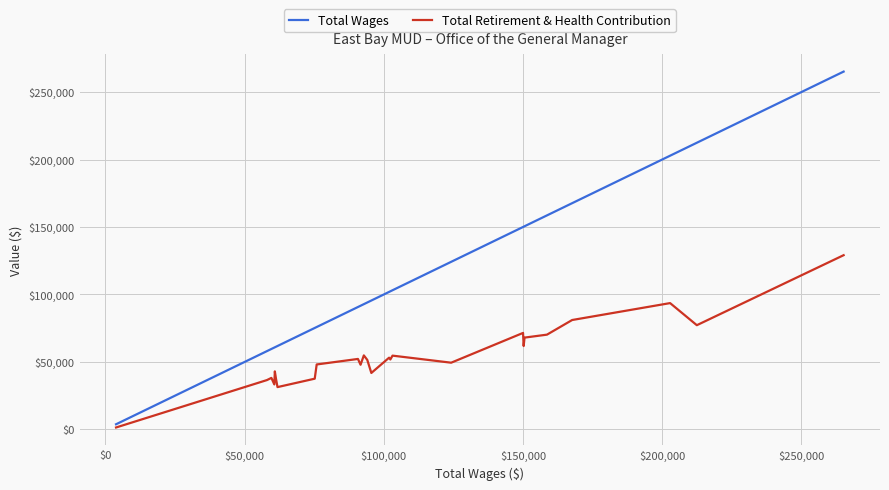

True or false: Total Retirement & Health Contribution and Total Wages cross at least once.

False